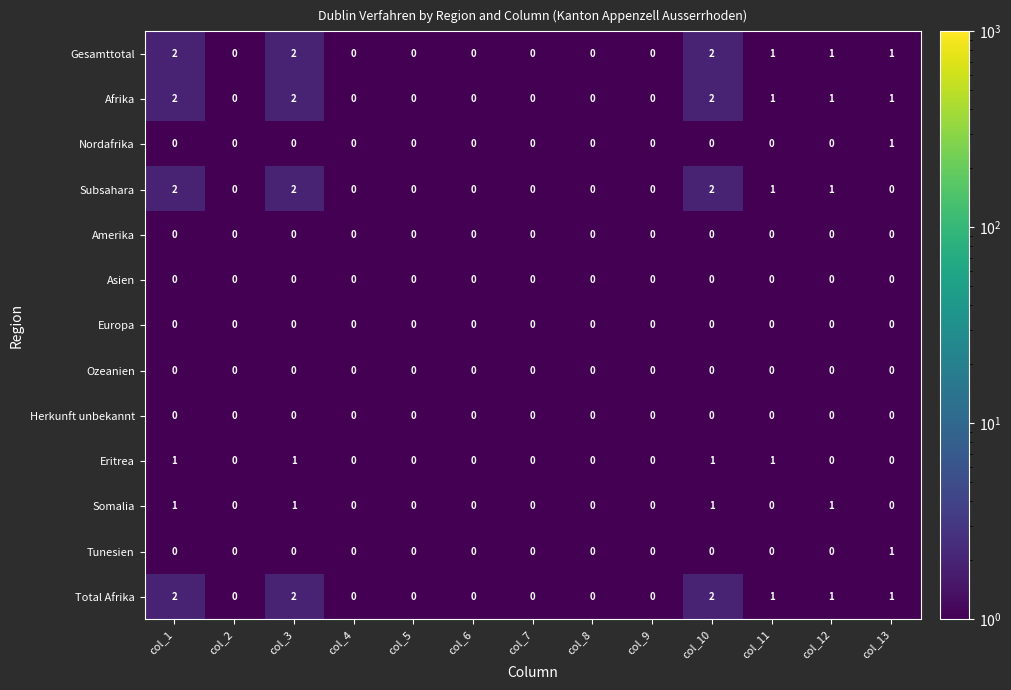

Is the value of Tunesien at col_13 greater than the value of Total Afrika at col_3?

No